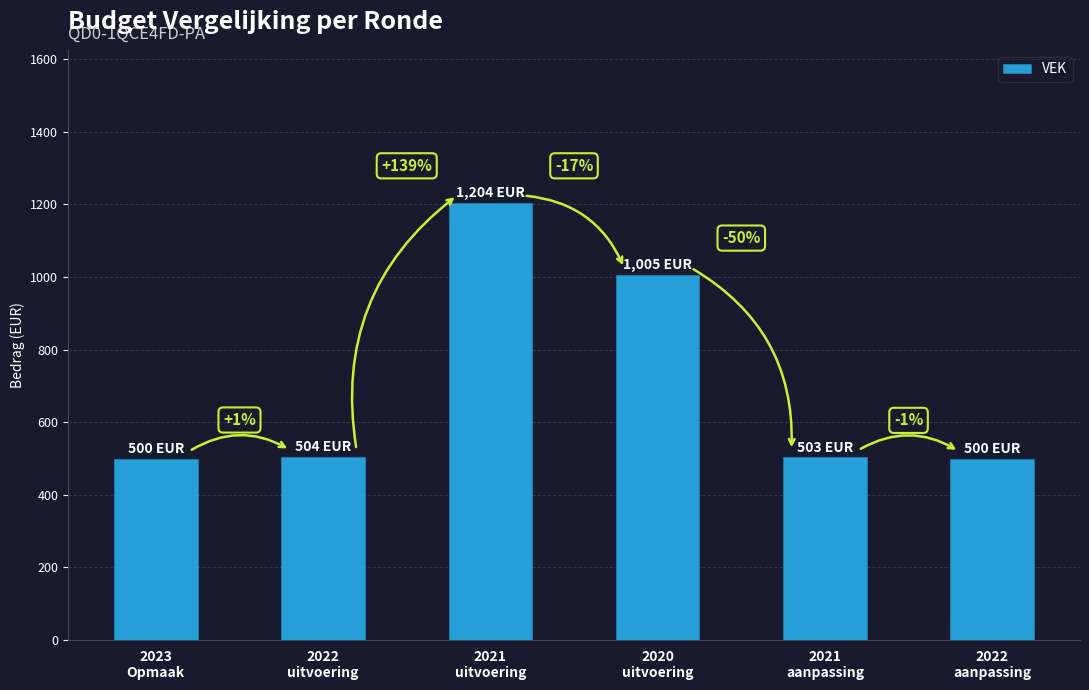

Rank the categories by value from highest to lowest.

2021
uitvoering, 2020
uitvoering, 2022
uitvoering, 2021
aanpassing, 2023
Opmaak, 2022
aanpassing